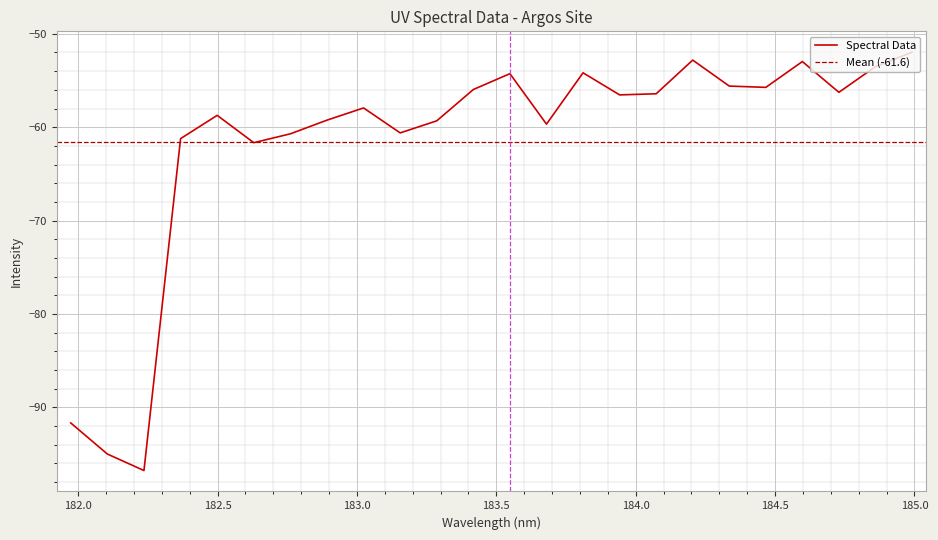

What is the lowest value of the Spectral Data series?

-96.8